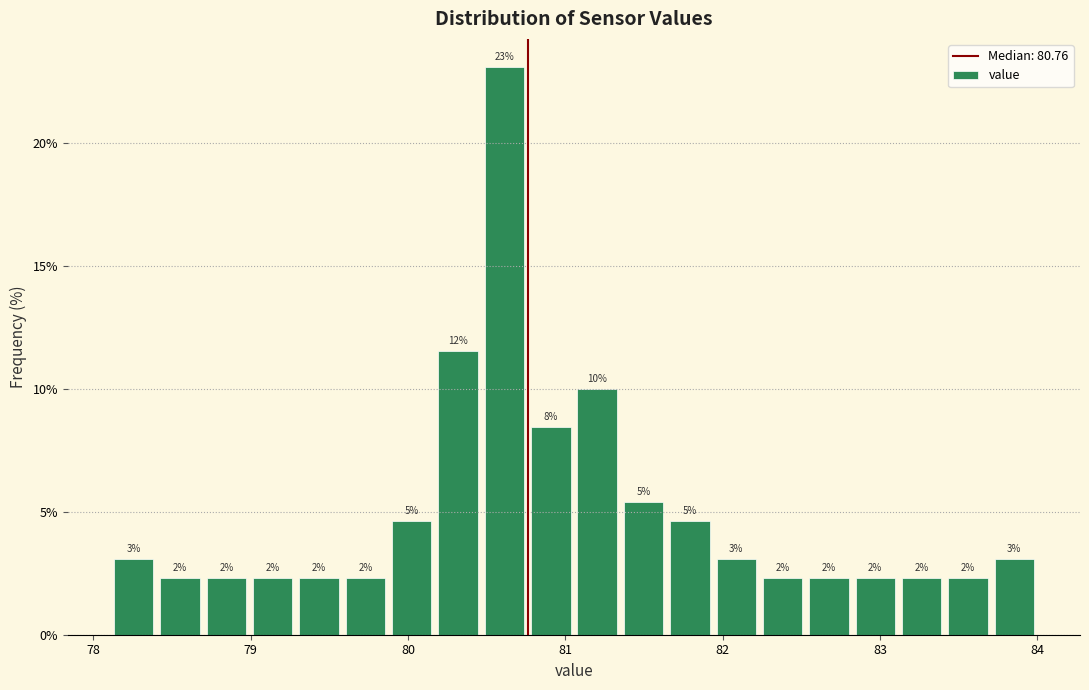

Read against the x-axis, roughly where is the centre of the tallest bar?

80.6